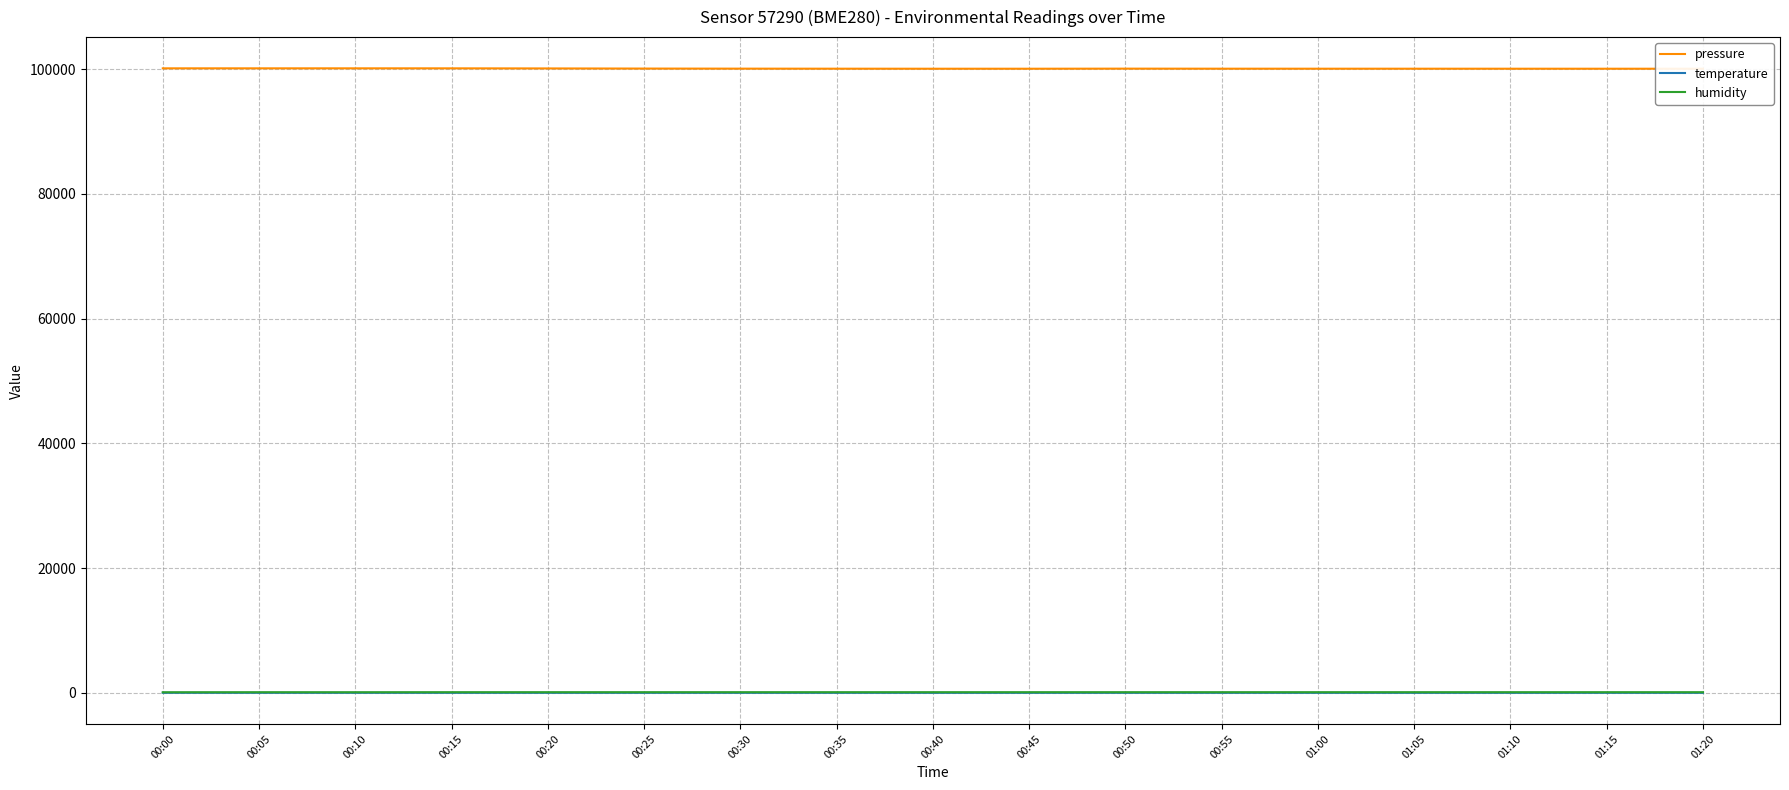

Which series has the largest total across all categories?

pressure